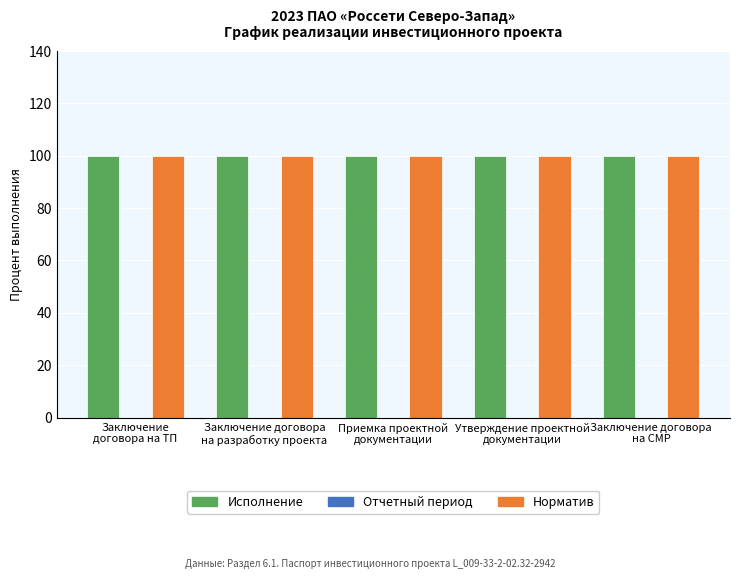

Which series has the largest total across all categories?

Исполнение